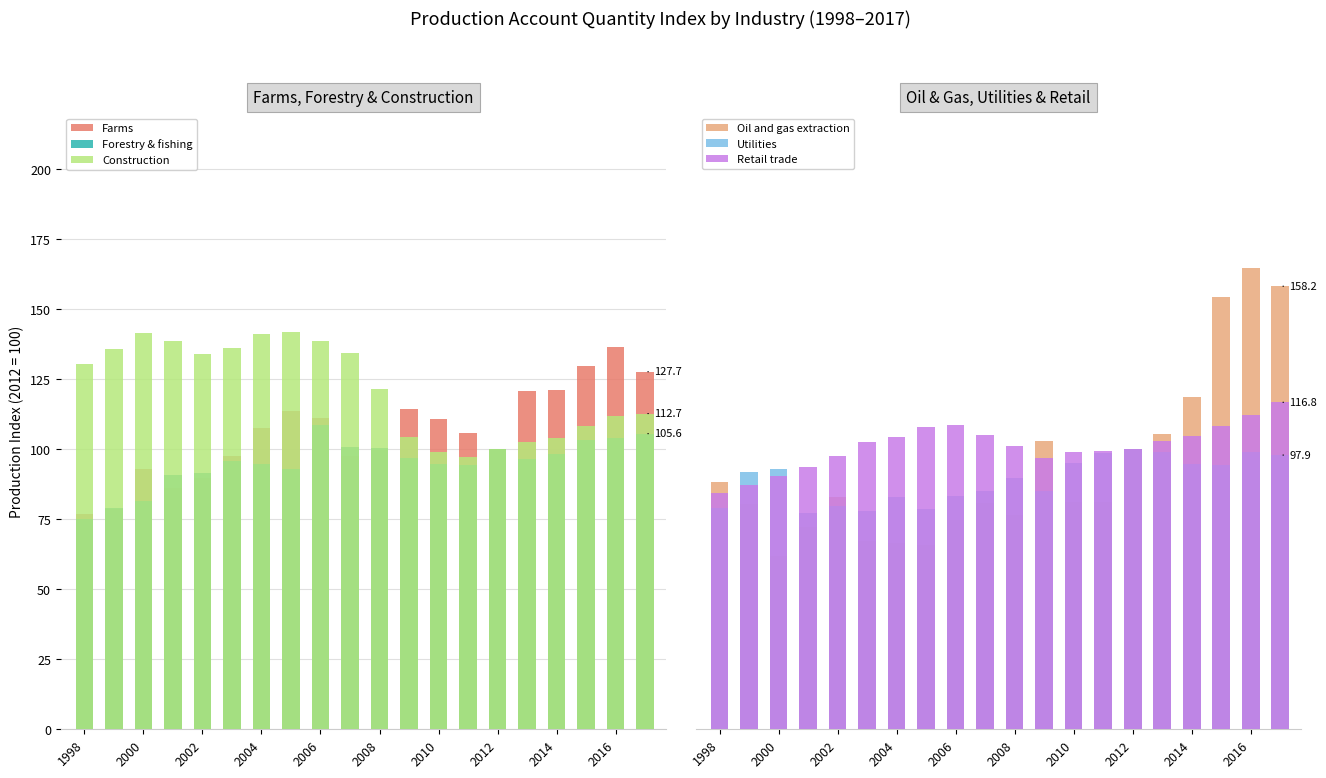

The Farms series shows 58.9 at 2014. True or false?

False